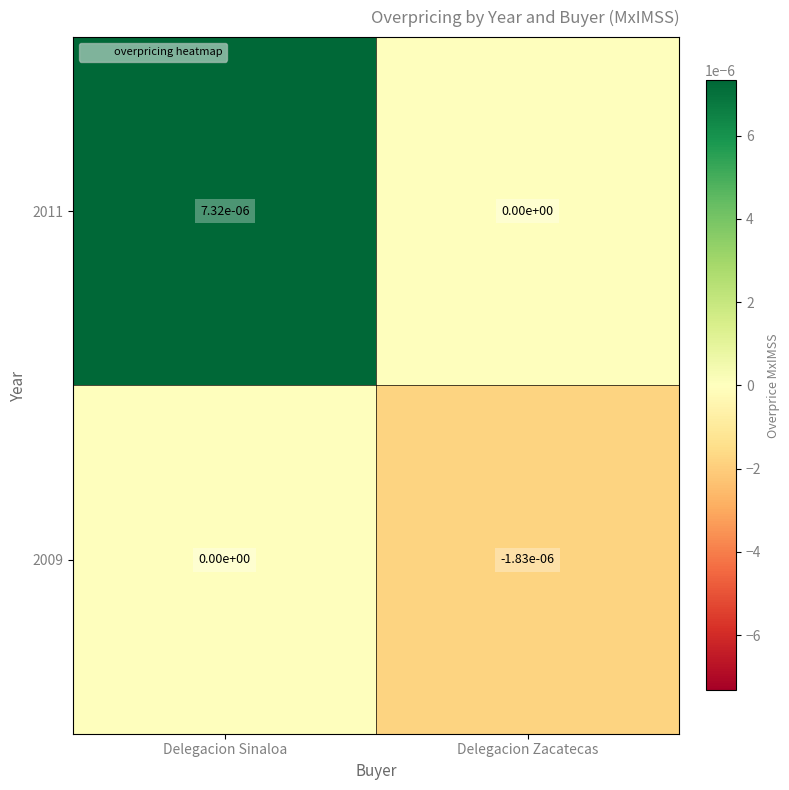

Is the value of 2009 at Delegacion Zacatecas greater than the value of 2011 at Delegacion Sinaloa?

No